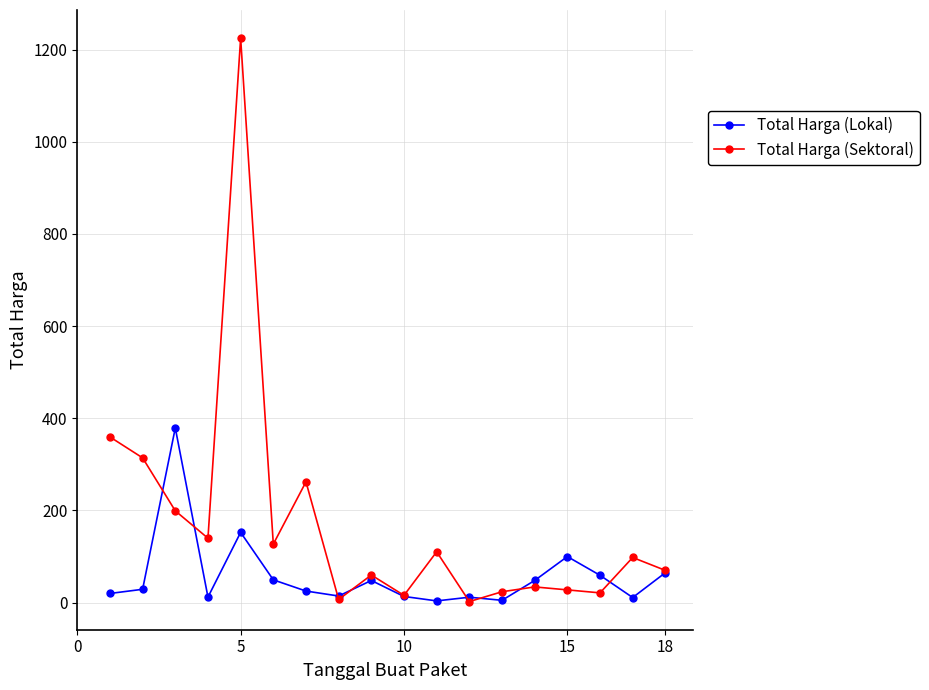

What is the greatest value displayed?

1224682000